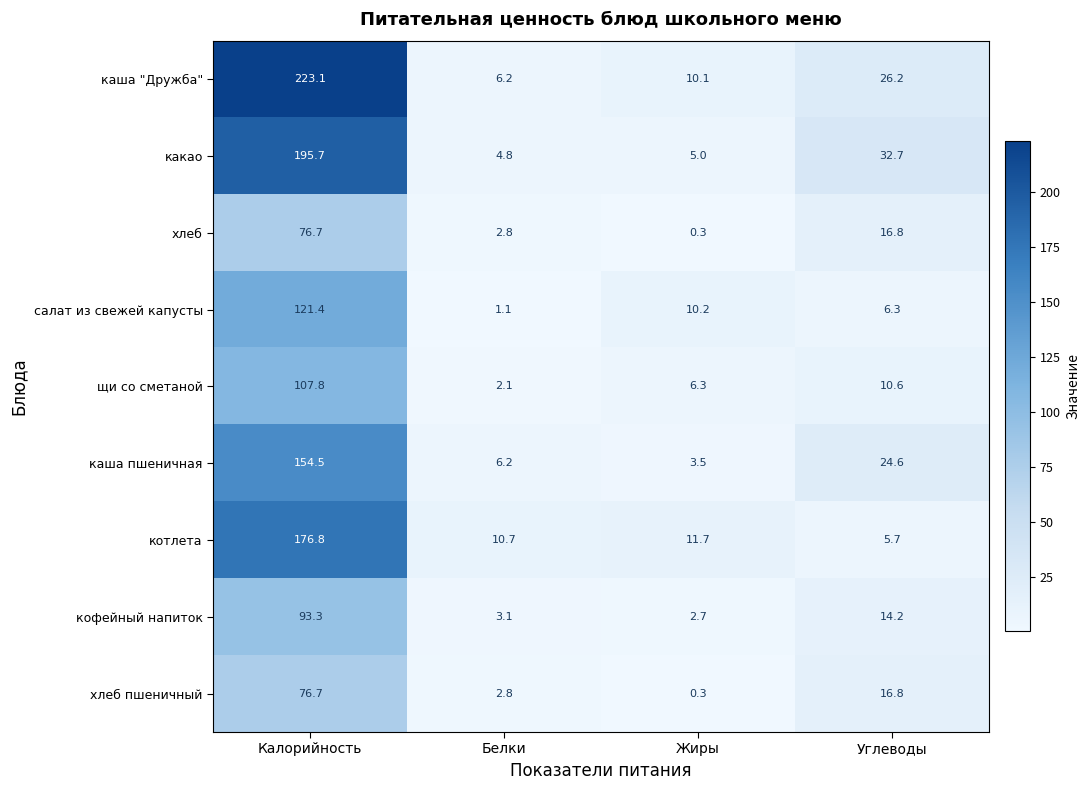

What is the minimum value shown in the chart?

0.3